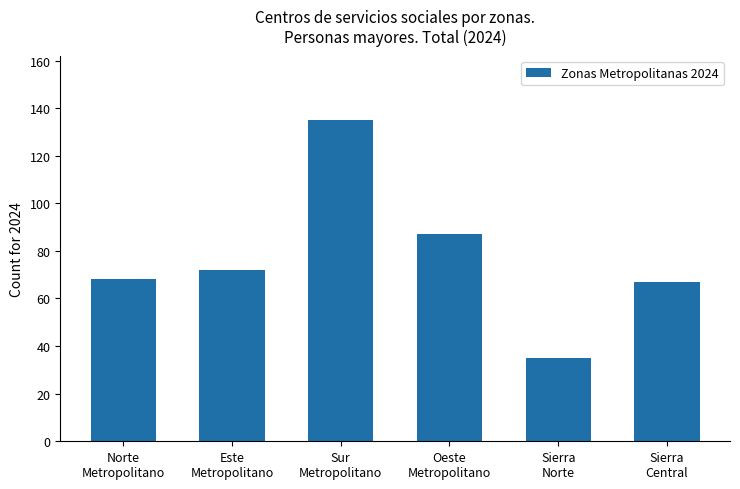

What is the minimum value shown in the chart?

35